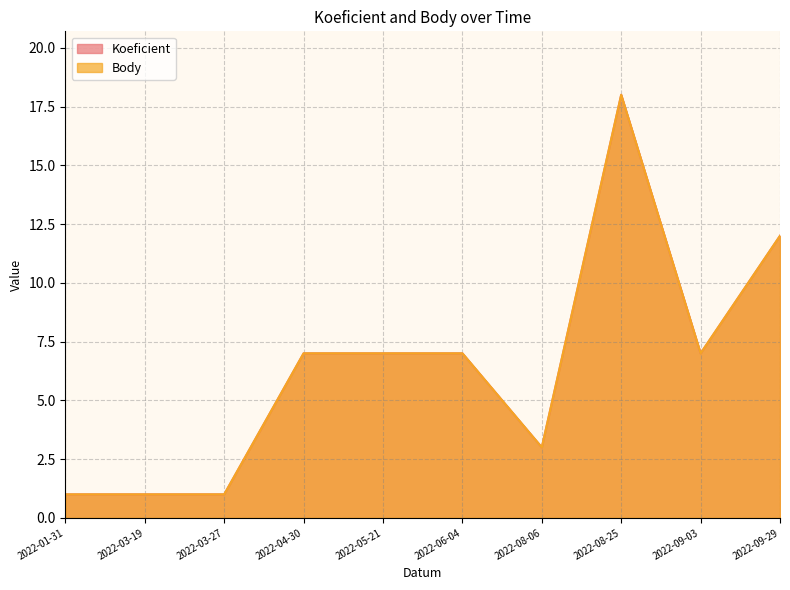

What is the sum of all Koeficient values?

64